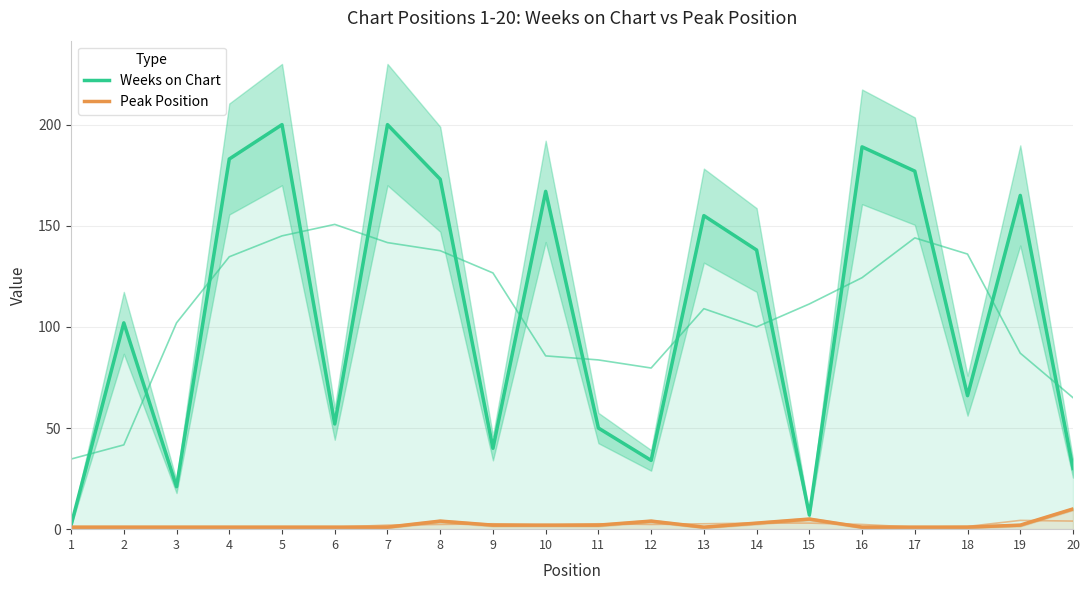

At which category does Weeks on Chart reach its first local peak?

2